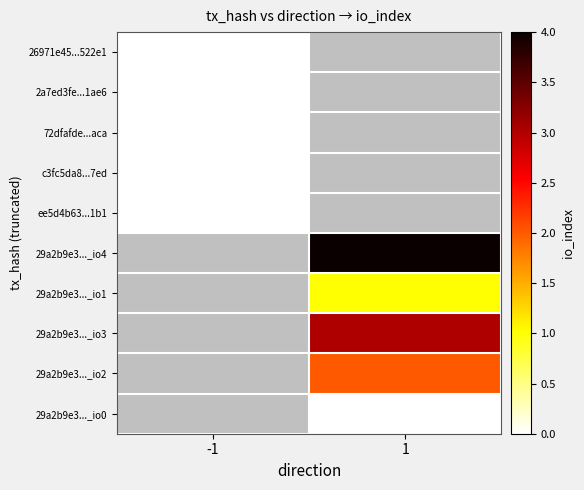

Read the 29a2b9e3..._io4 value at 1.

4.0